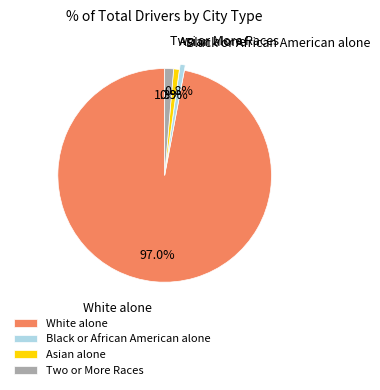

Do Asian alone and Black or African American alone together represent more than half of the pie?

No